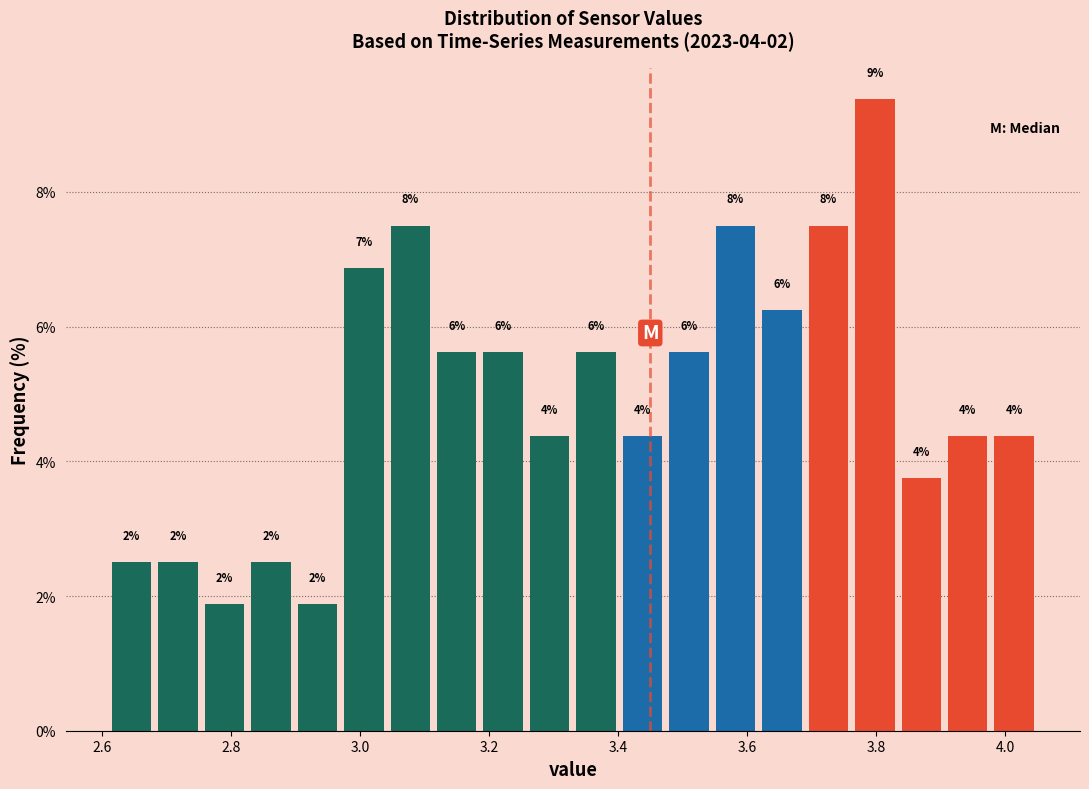

Around what value on the x-axis is the tallest bar? Give the approximate position of its centre, as read against the axis.

3.80